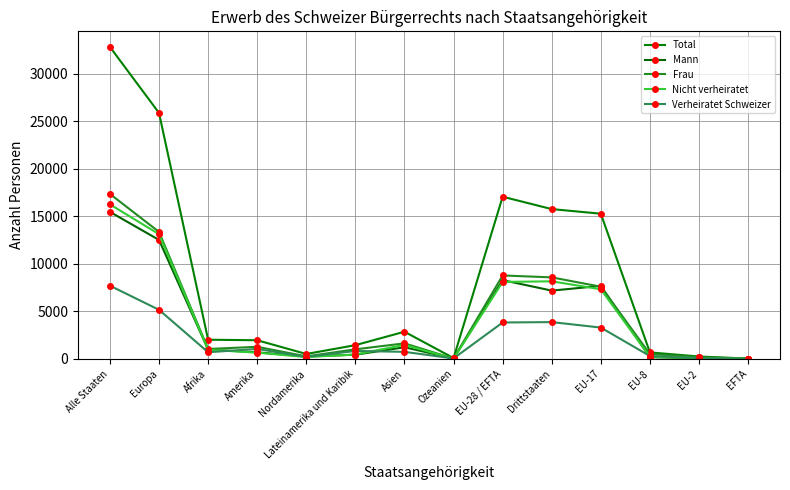

True or false: Total has more than 1 points higher than both neighbors.

True